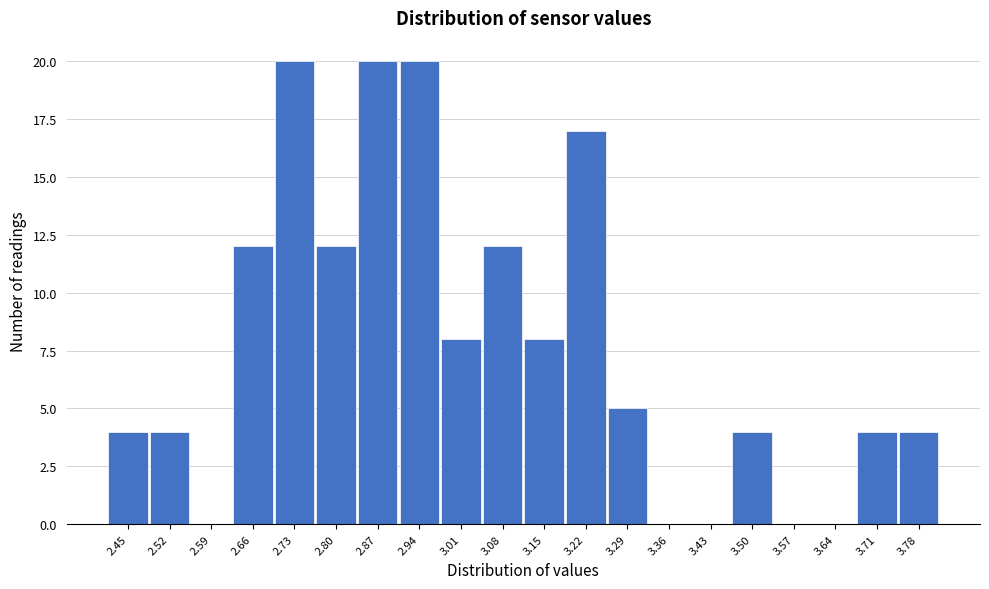

Reading right to left, what are all the values shown in this chart?

3.78=4	3.71=4	3.64=0	3.57=0	3.50=4	3.43=0	3.36=0	3.29=5	3.22=17	3.15=8	3.08=12	3.01=8	2.94=20	2.87=20	2.80=12	2.73=20	2.66=12	2.59=0	2.52=4	2.45=4